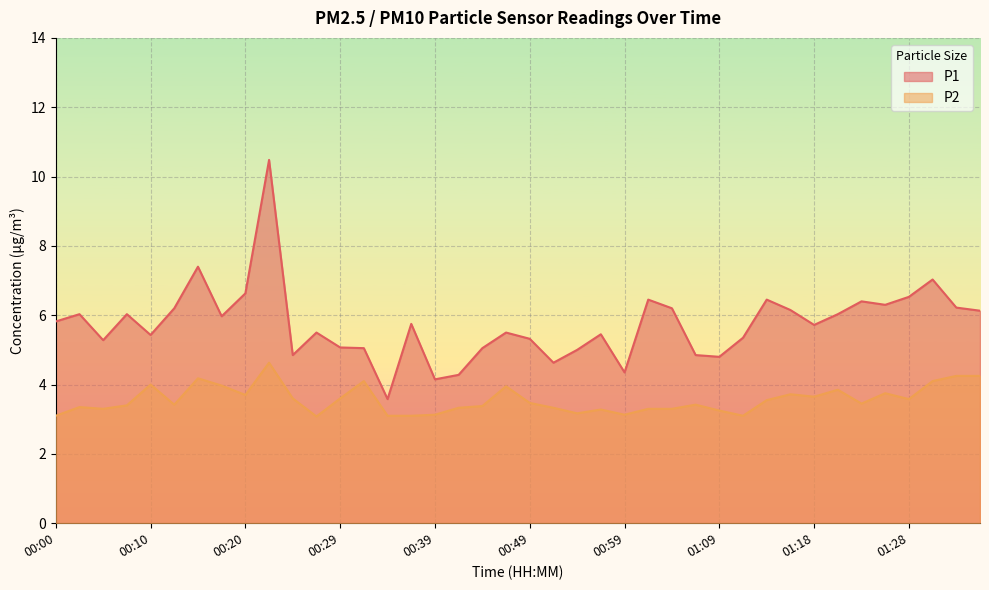

True or false: P2 has more than 2 interior local peaks.

True